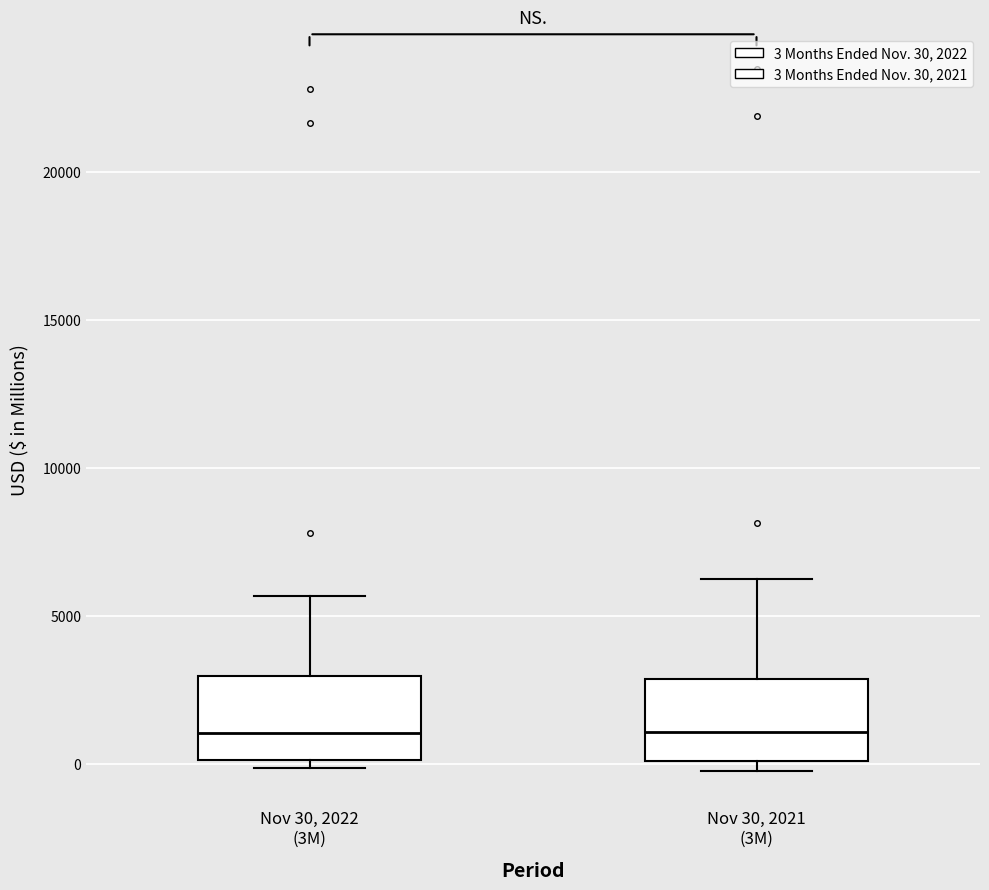

Reading left to right, transcribe this box plot: for each box, give where its median line is, the range the box spans, and where its two whiskers end, as read against the y-axis. The values are not printed on the chart, so give them approximately, as read against the axis.

Nov 30, 2022 (3M): median 1000, box 0 to 3000, whiskers 0 (just below the box's lower edge) to 5500
Nov 30, 2021 (3M): median 1000, box 0 to 3000, whiskers 0 (just below the box's lower edge) to 6000